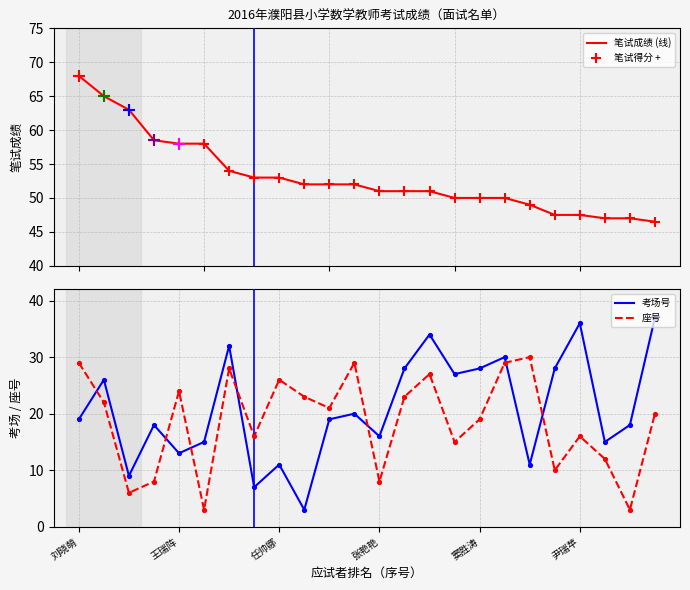

Which series contains the lowest Y value?

考场号